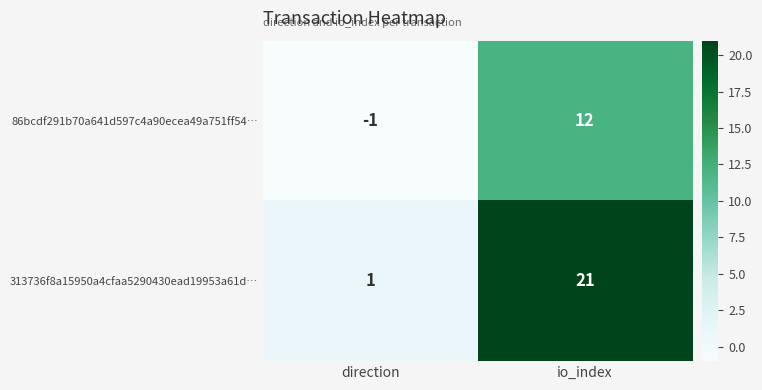

At io_index, list the series in order from largest to smallest.

313736f8a15950a4cfaa5290430ead19953a61d…, 86bcdf291b70a641d597c4a90ecea49a751ff54…